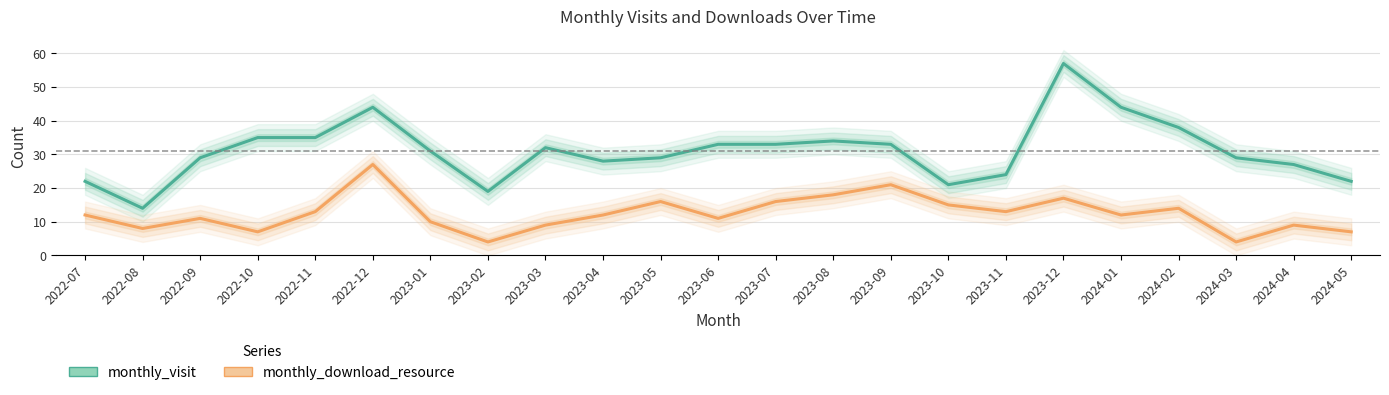

Is it true that monthly_download_resource equals 15 at 2023-03?

False